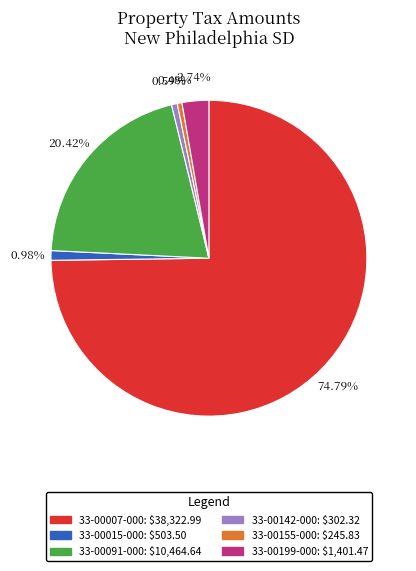

How many segments does this pie chart have?

6